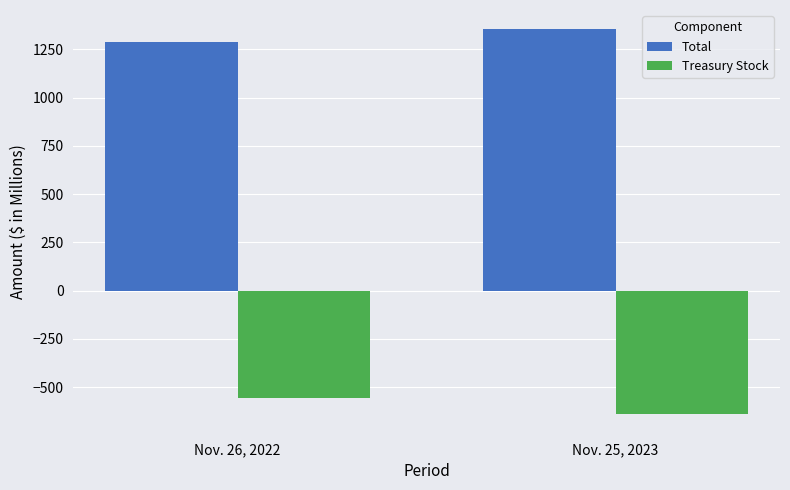

Reading right to left, extract all data points from this chart.

Total: 1354.0	1288.6
Treasury Stock: -641.5	-554.7